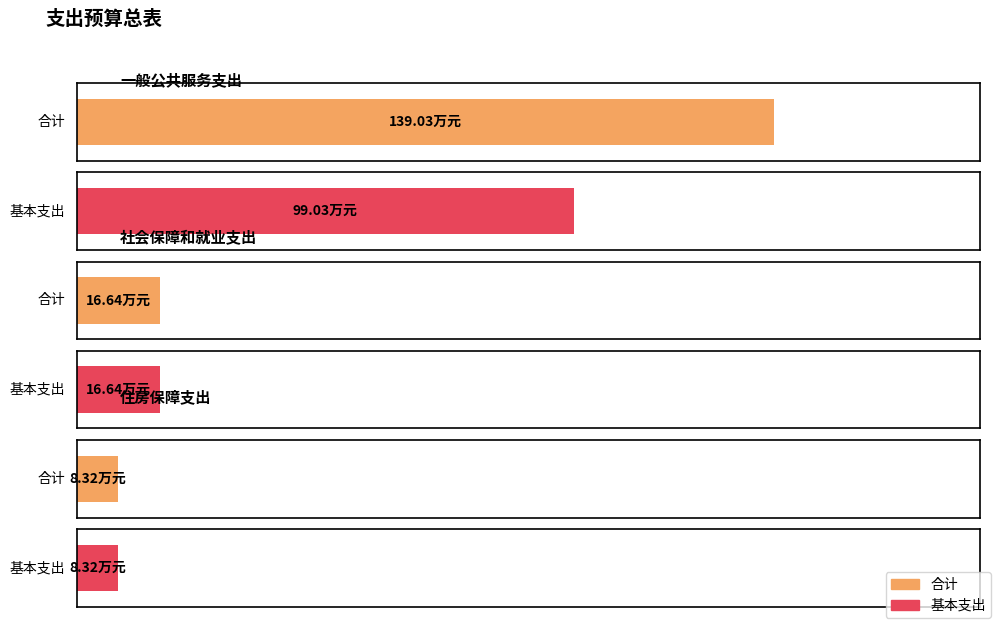

Rank the categories by 基本支出 value from highest to lowest.

一般公共服务支出, 社会保障和就业支出, 住房保障支出